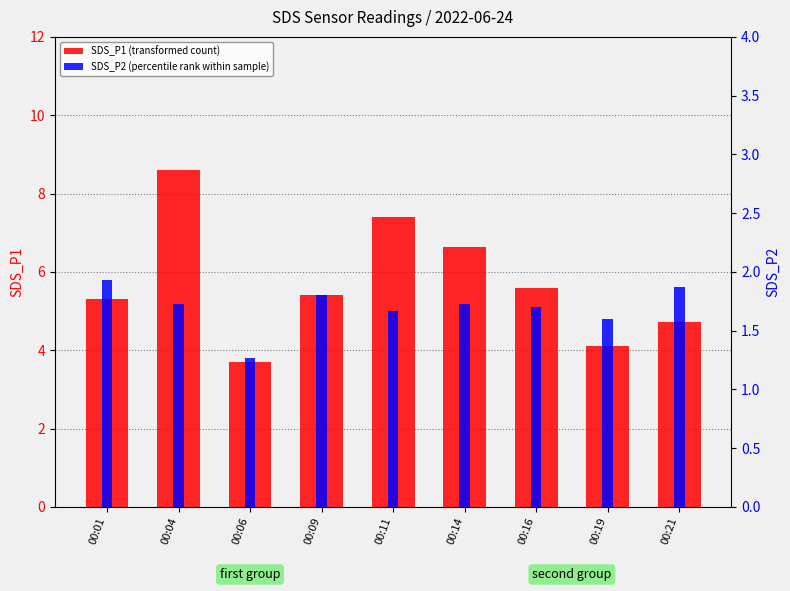

The SDS_P1 (transformed count) series shows 3.7 at 00:06. True or false?

True